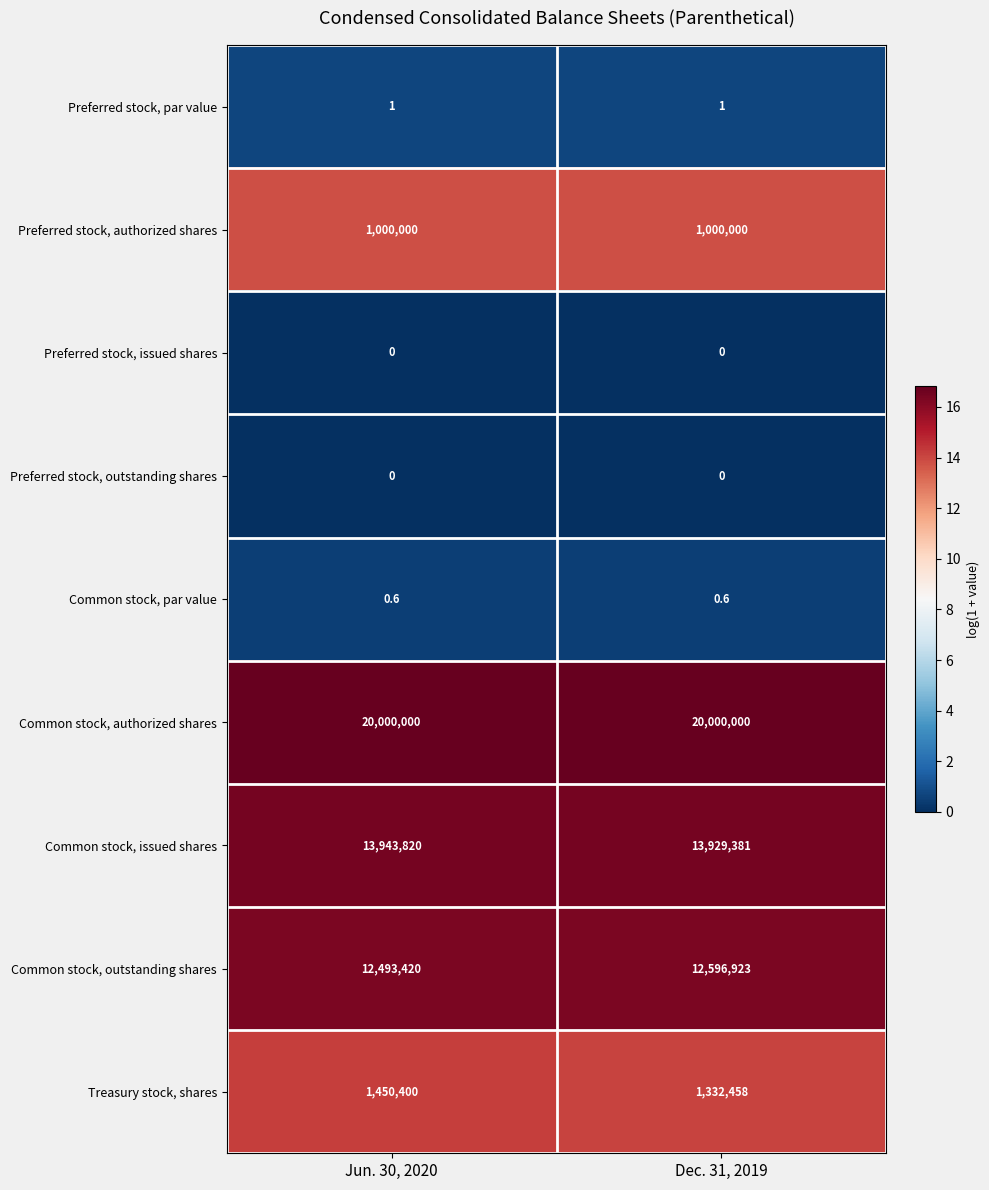

At how many categories does at least one series exceed 9?

2